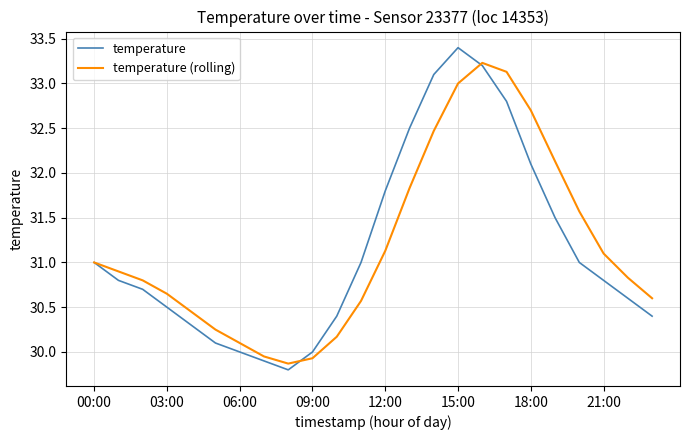

Which series has the widest spread of values?

temperature